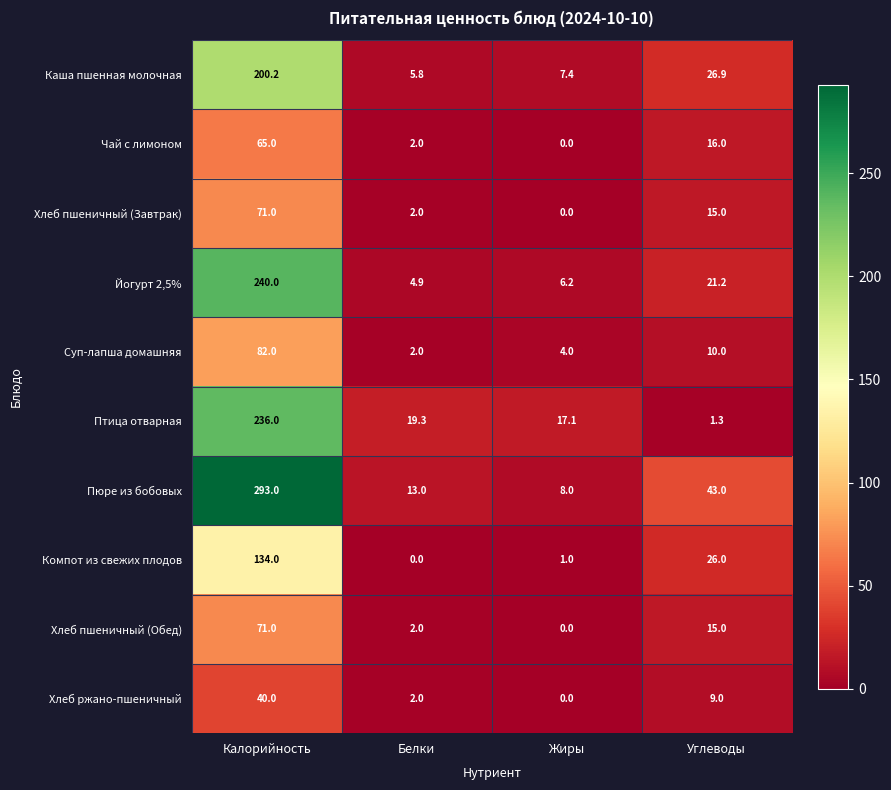

Rank the categories by Хлеб пшеничный (Обед) value from lowest to highest.

Жиры, Белки, Углеводы, Калорийность